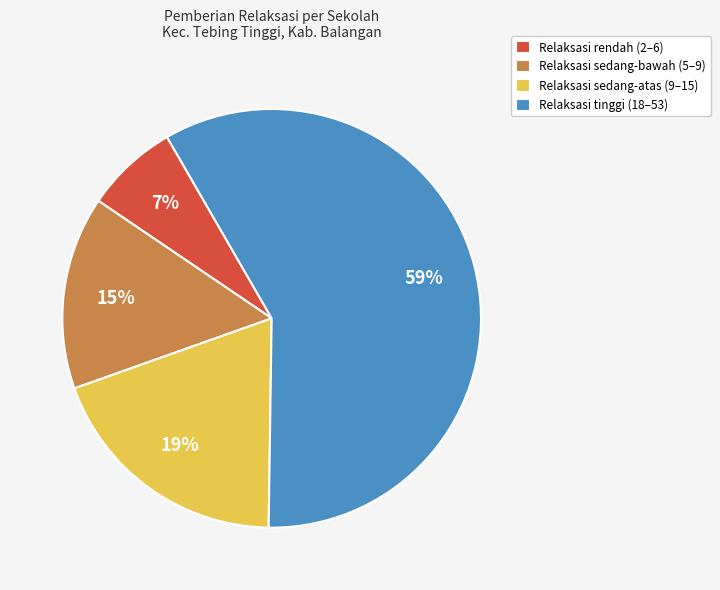

To the nearest percent, what is the average slice percentage?

25%